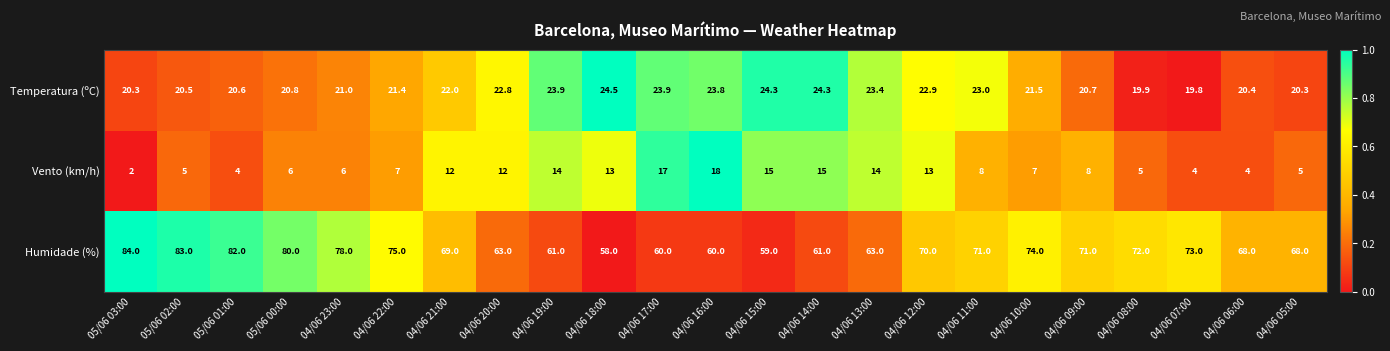

What is the approximate value of Temperatura (ºC) at 05/06 02:00?

20.5